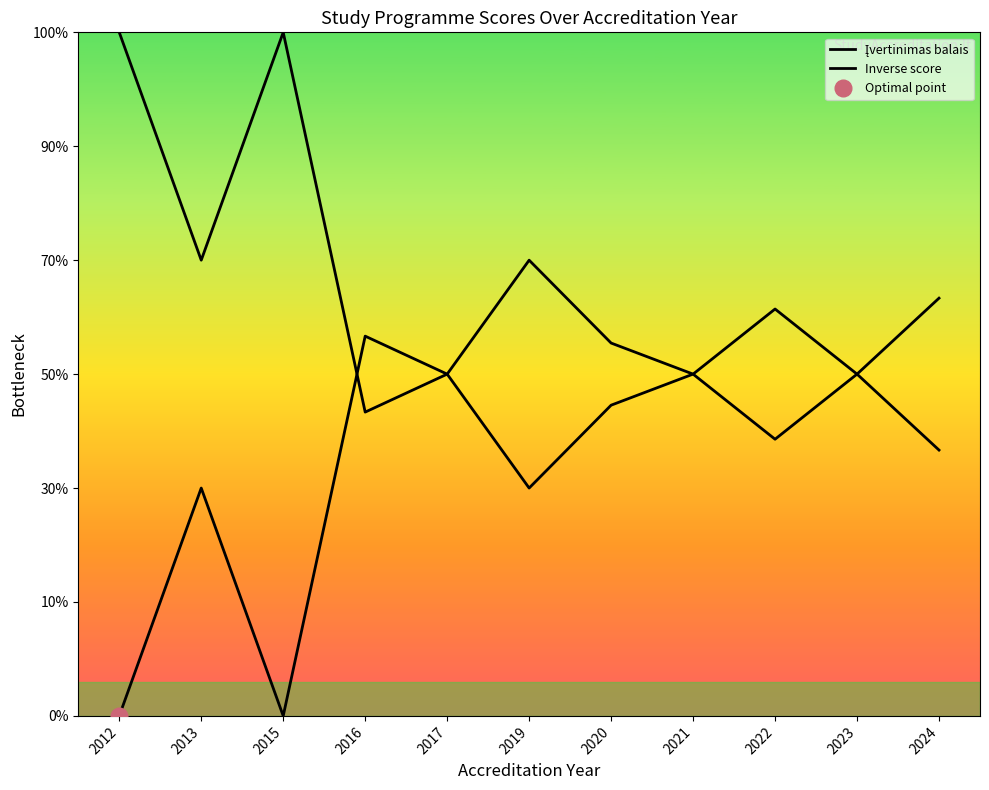

How many values in the Inverse score series are below 3?

2